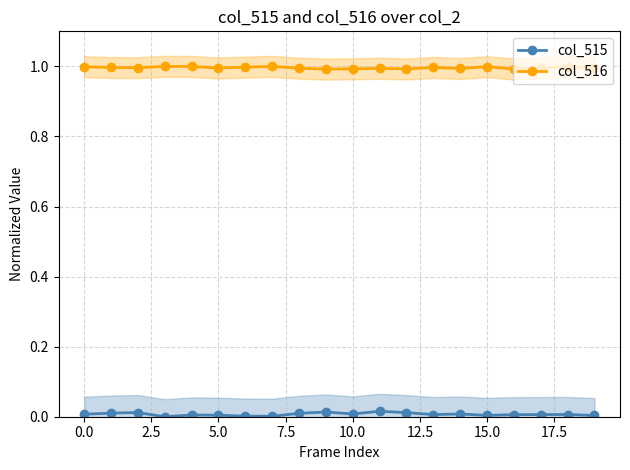

True or false: col_516 and col_515 intersect in this chart.

False